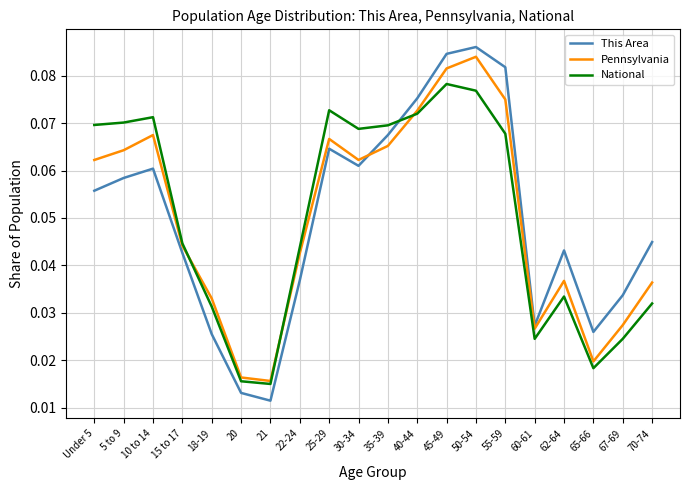

Where is the first local minimum for This Area?

21